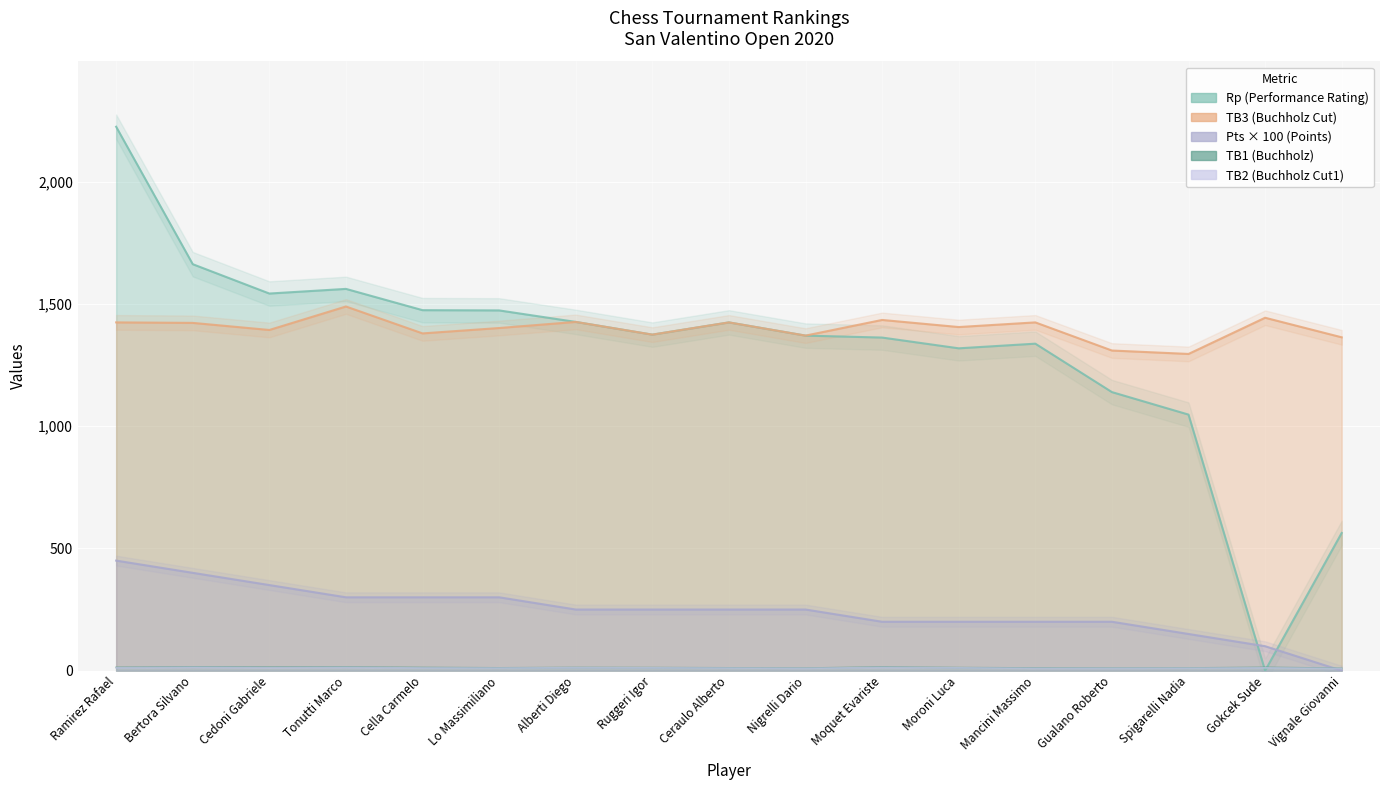

What is the total value across all series at Bertora Silvano?

3513.0